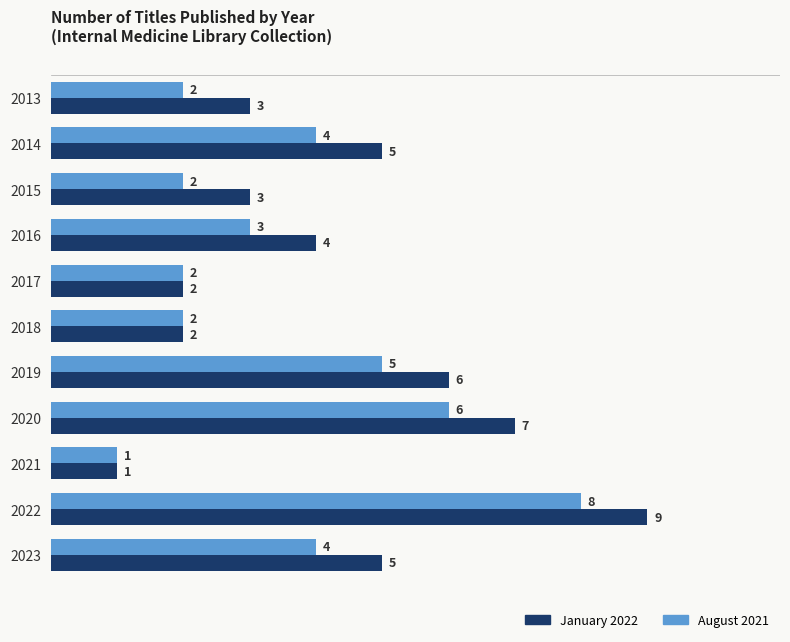

Which category has the lowest value across all series?

2021